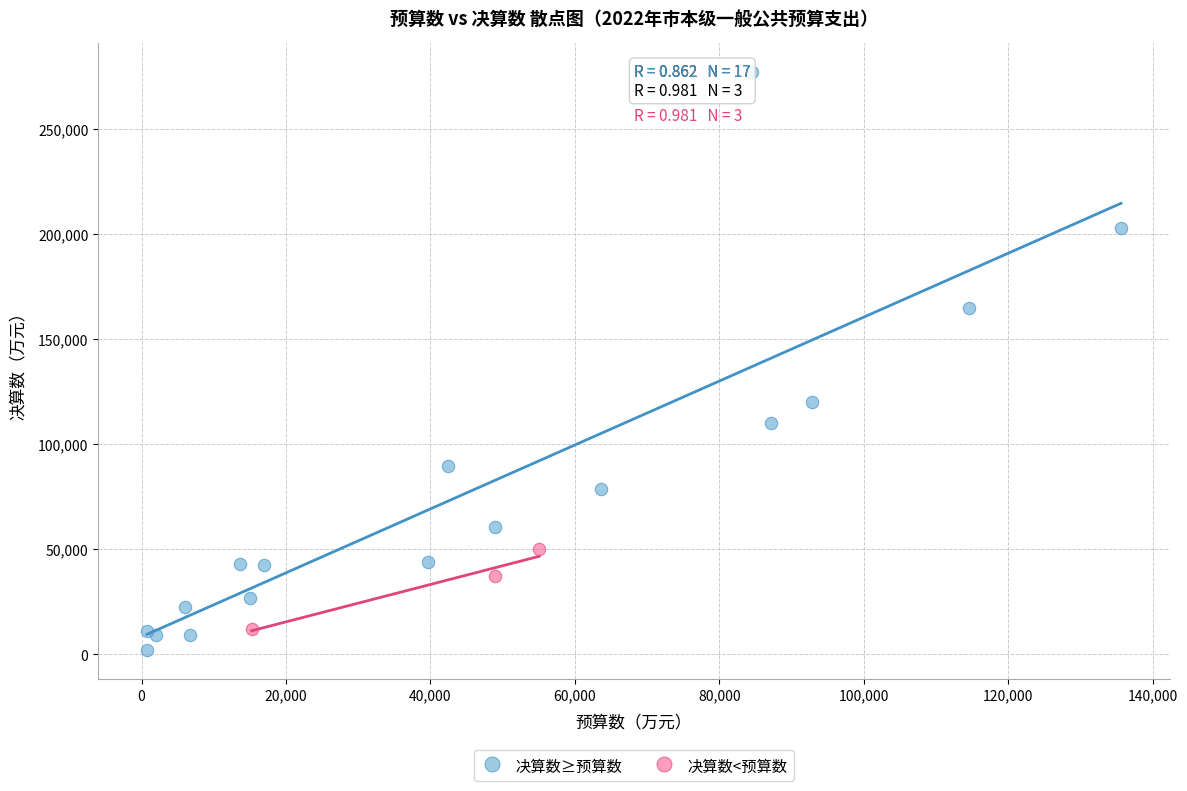

Which series has the widest spread of Y values?

决算数≥预算数